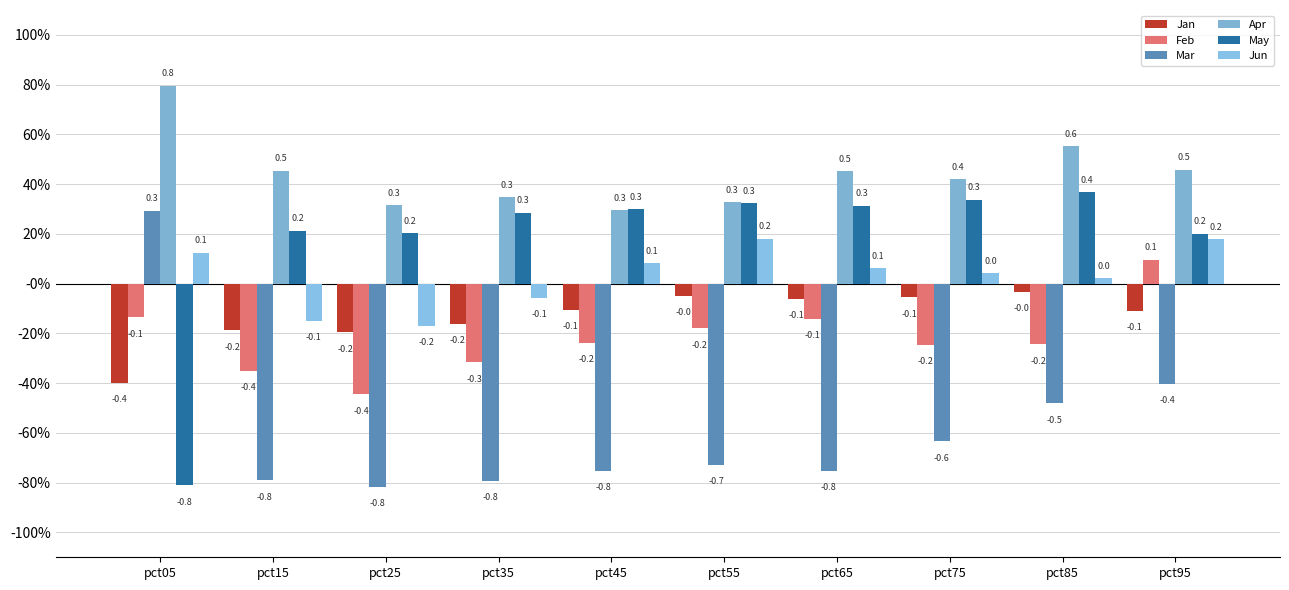

Reading left to right, list all the values displayed in this chart.

Jan: -0.4	-0.2	-0.2	-0.2	-0.1	-0.0	-0.1	-0.1	-0.0	-0.1
Feb: -0.1	-0.4	-0.4	-0.3	-0.2	-0.2	-0.1	-0.2	-0.2	0.1
Mar: 0.3	-0.8	-0.8	-0.8	-0.8	-0.7	-0.8	-0.6	-0.5	-0.4
Apr: 0.8	0.5	0.3	0.3	0.3	0.3	0.5	0.4	0.6	0.5
May: -0.8	0.2	0.2	0.3	0.3	0.3	0.3	0.3	0.4	0.2
Jun: 0.1	-0.1	-0.2	-0.1	0.1	0.2	0.1	0.0	0.0	0.2